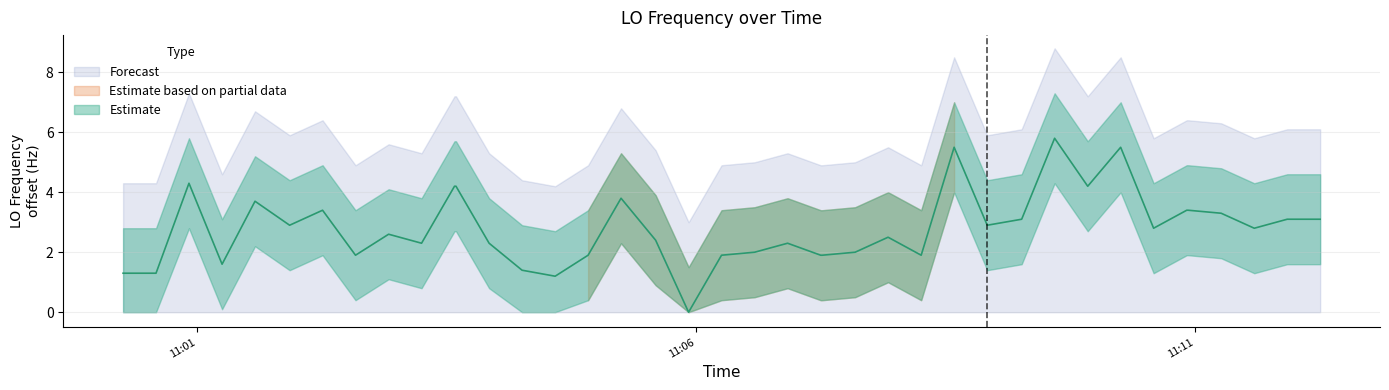

Does the chart have visible grid lines?

Yes